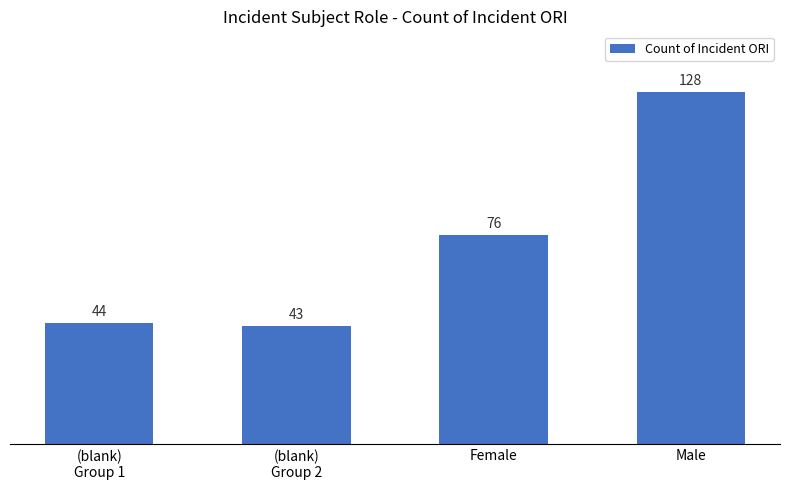

What is the change in value from (blank)
Group 1 to Male?

+84